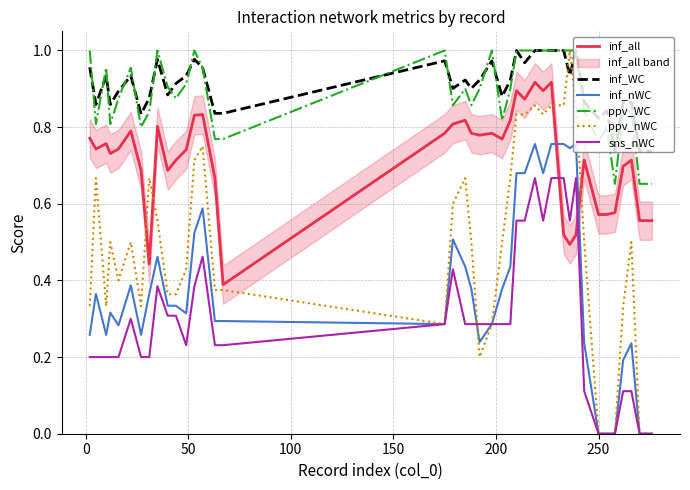

After their last crossing, which series has the higher values: inf_all or sns_nWC?

inf_all